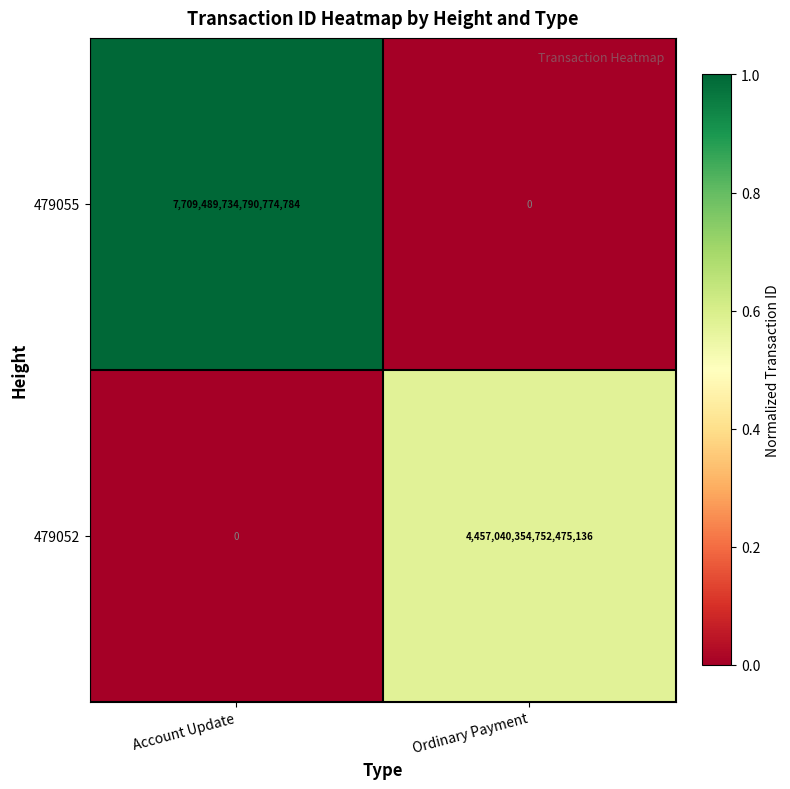

The 479052 series shows 6032000997872302080 at Ordinary Payment. True or false?

False